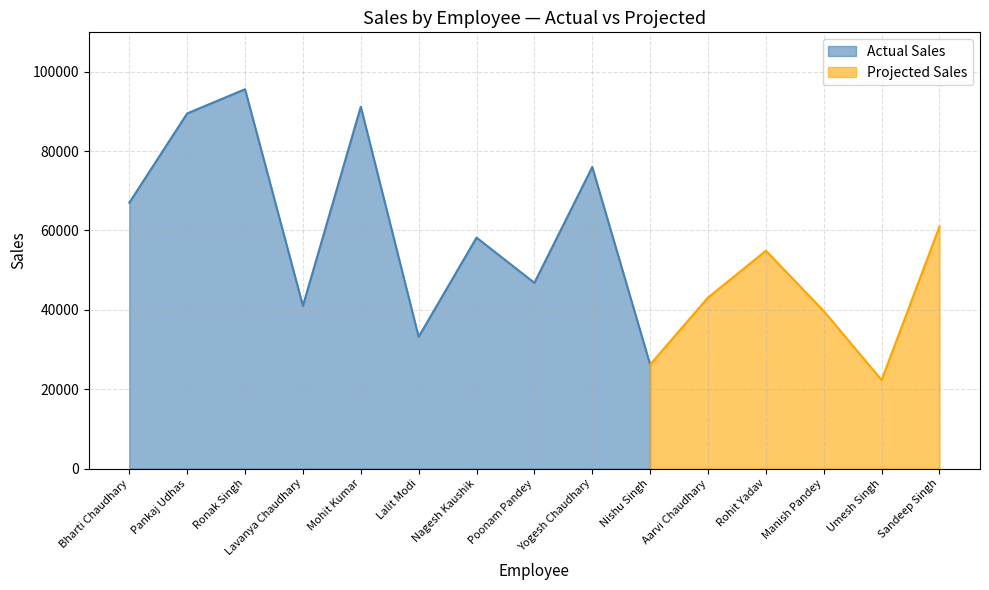

At which label is the value closest to 58950?

Nagesh Kaushik